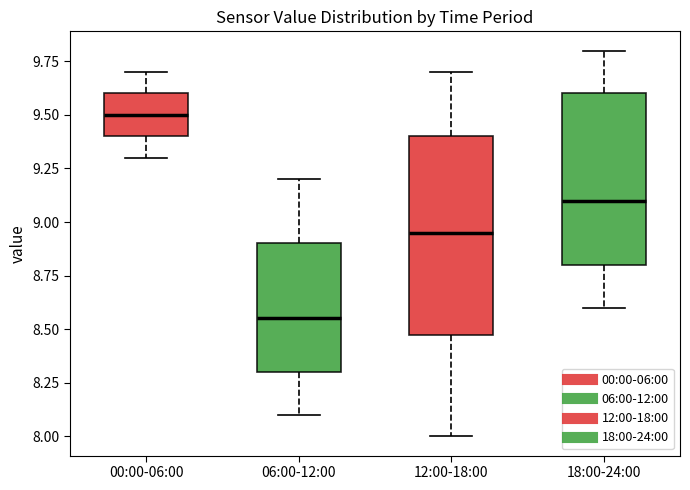

Which box is the tallest, from its lower edge to its upper edge?

12:00-18:00